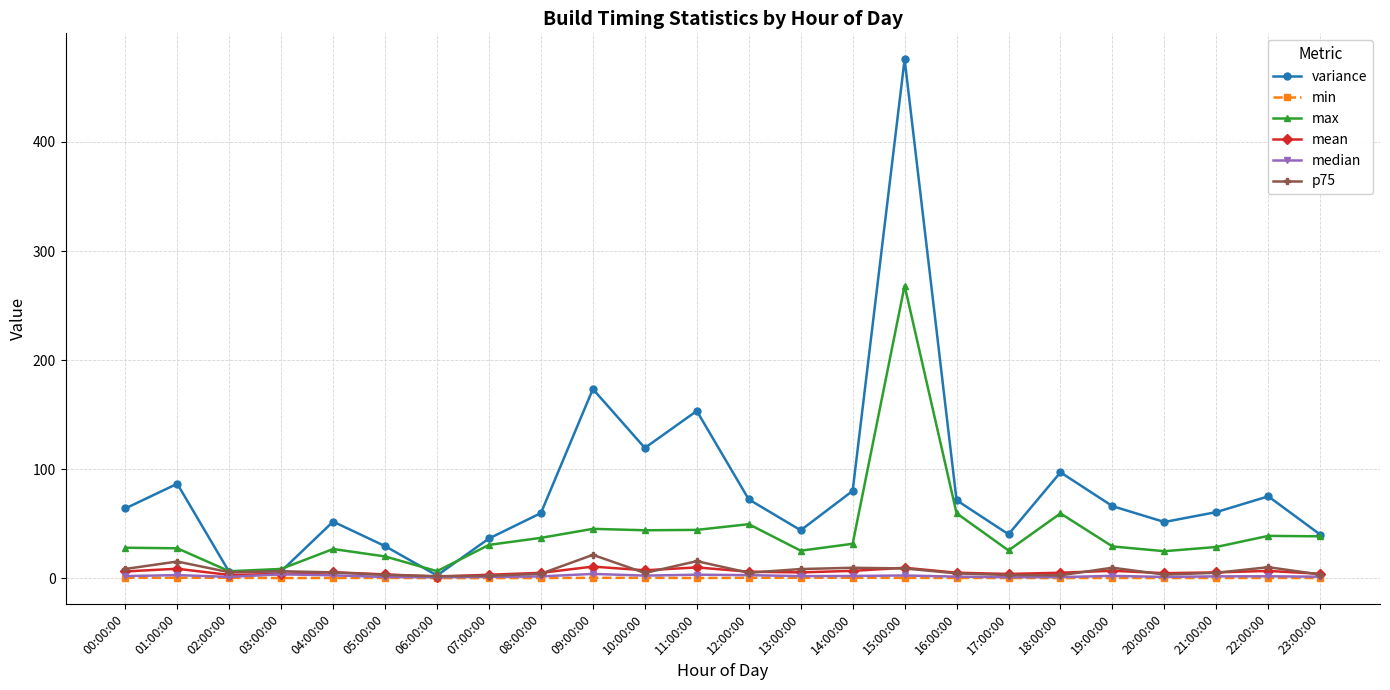

The p75 series shows 3.3 at 23:00:00. True or false?

True